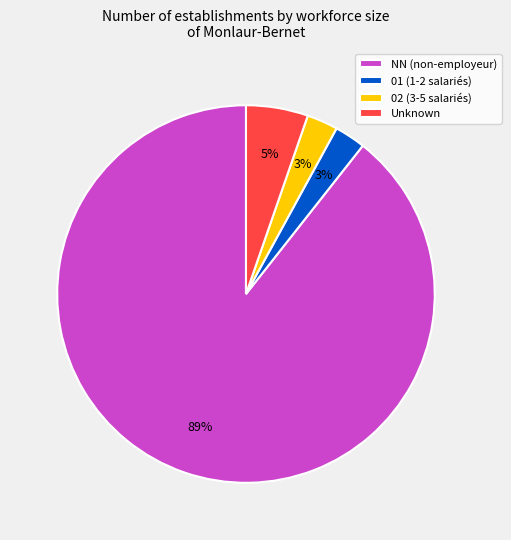

Which slice is the largest?

NN (non-employeur)